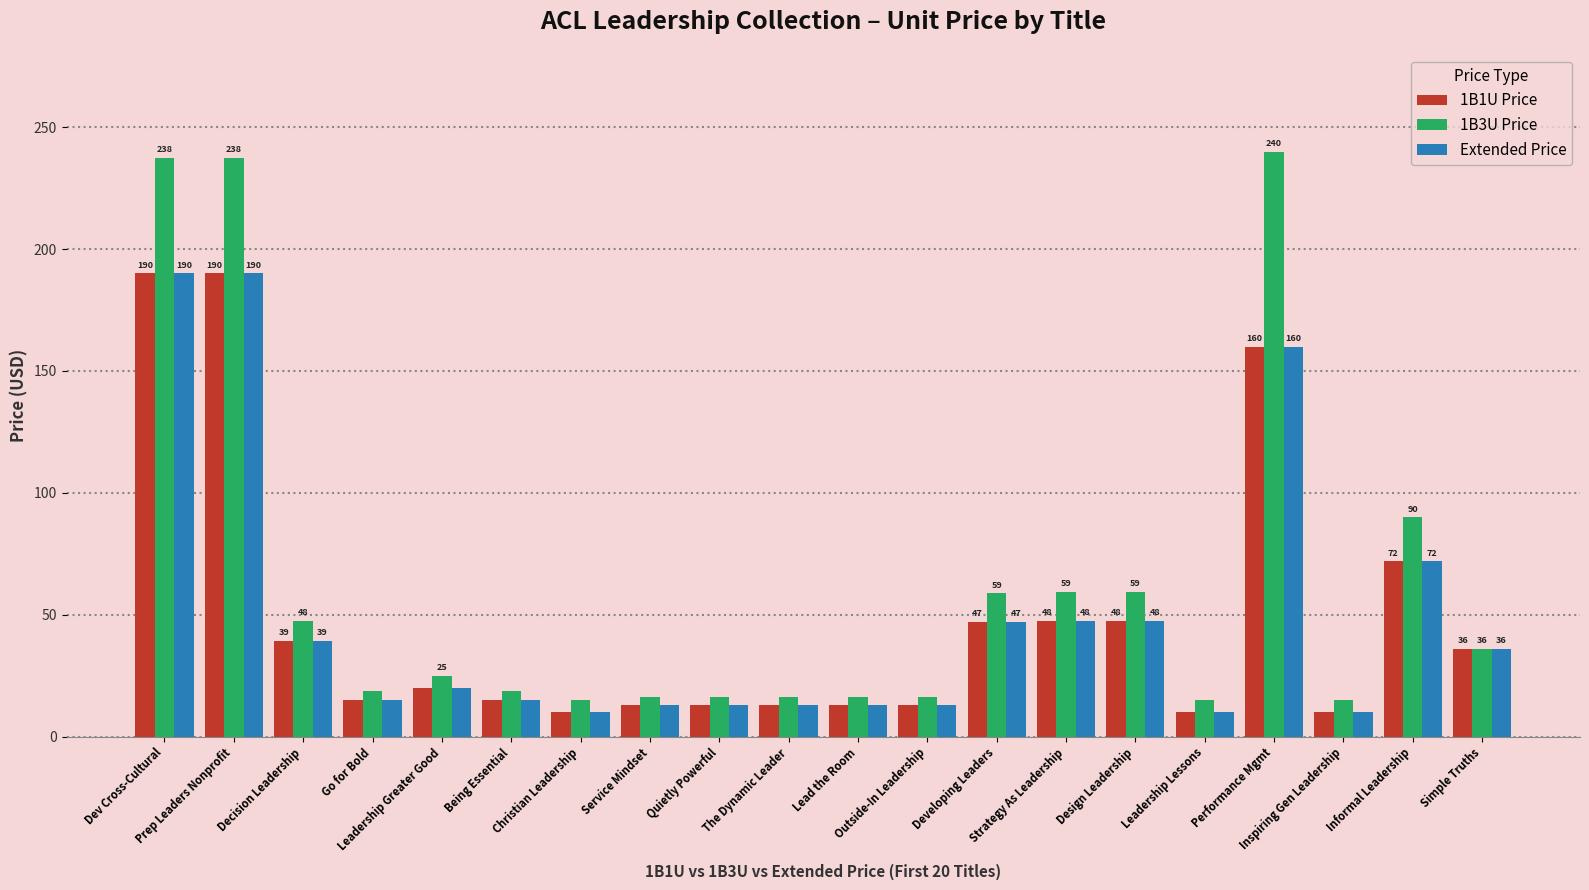

Which series has the widest spread of values?

1B3U Price